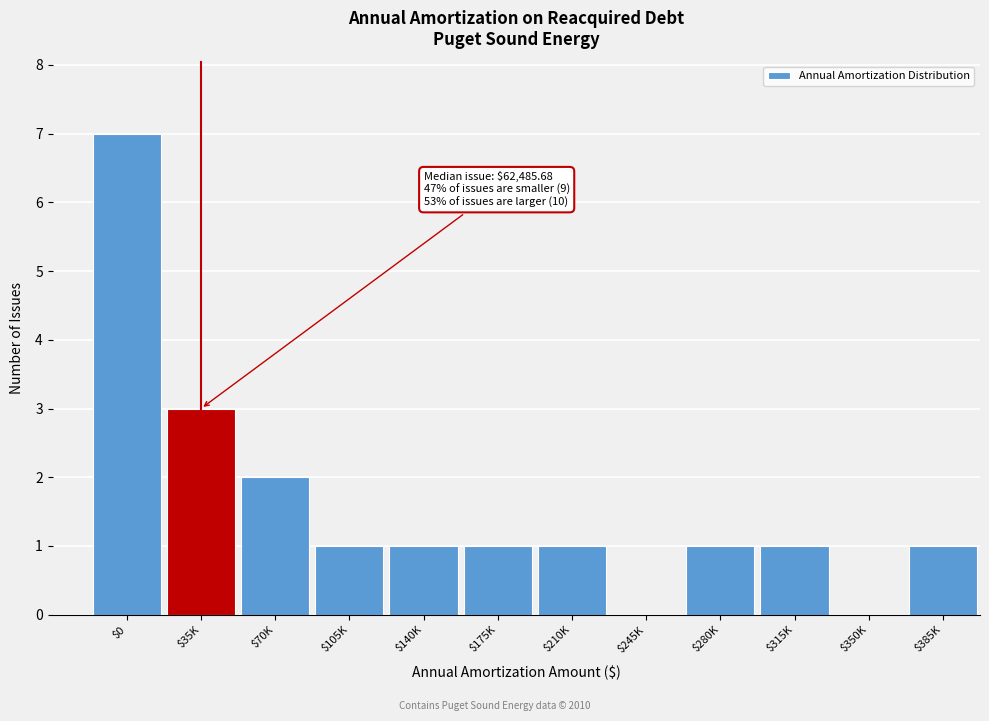

What is the sum of all values?

19